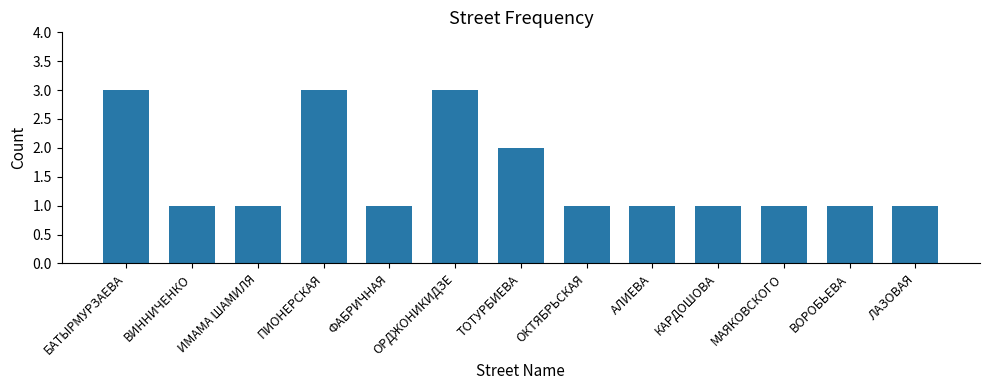

What is the label of the 2nd bar from the right?

ВОРОБЬЕВА